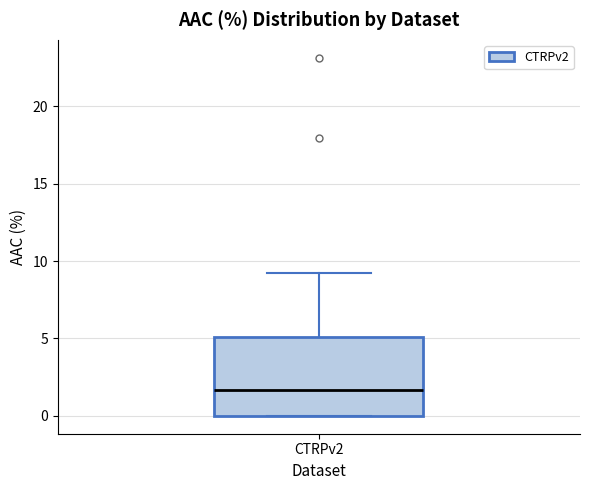

Read this box plot against the y-axis: the position of the median line, the range covered by the box, and the ends of both whiskers. The values are not printed on the chart, so give them approximately, as read against the axis.

median 1.5, box 0.0 to 5.0, whiskers 0.0 to 9.0